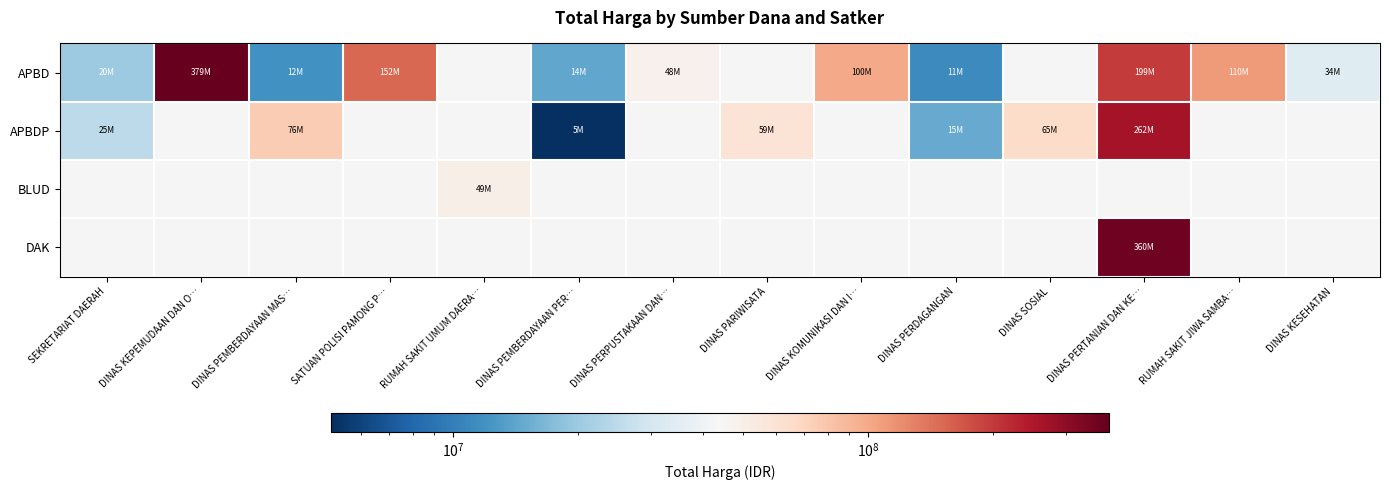

Where is APBD nearest to the value 195087500?

DINAS PERTANIAN DAN KE…